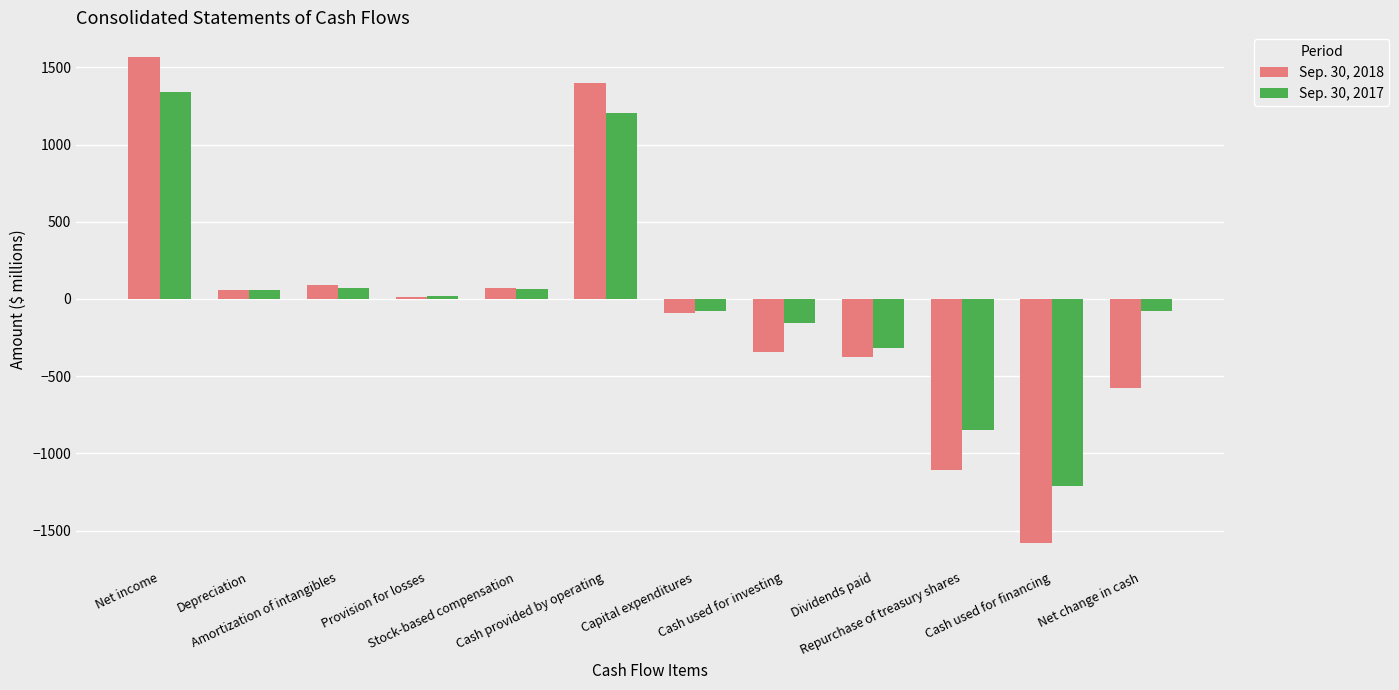

Does the chart contain stacked bars?

No